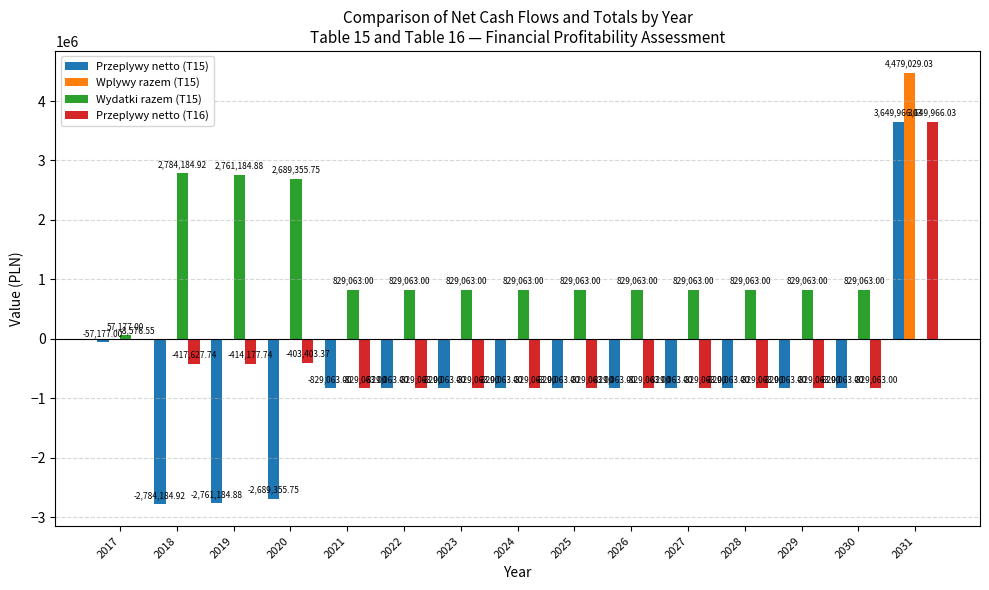

What is the sum of all Wplywy razem (T15) values?

4479029.0